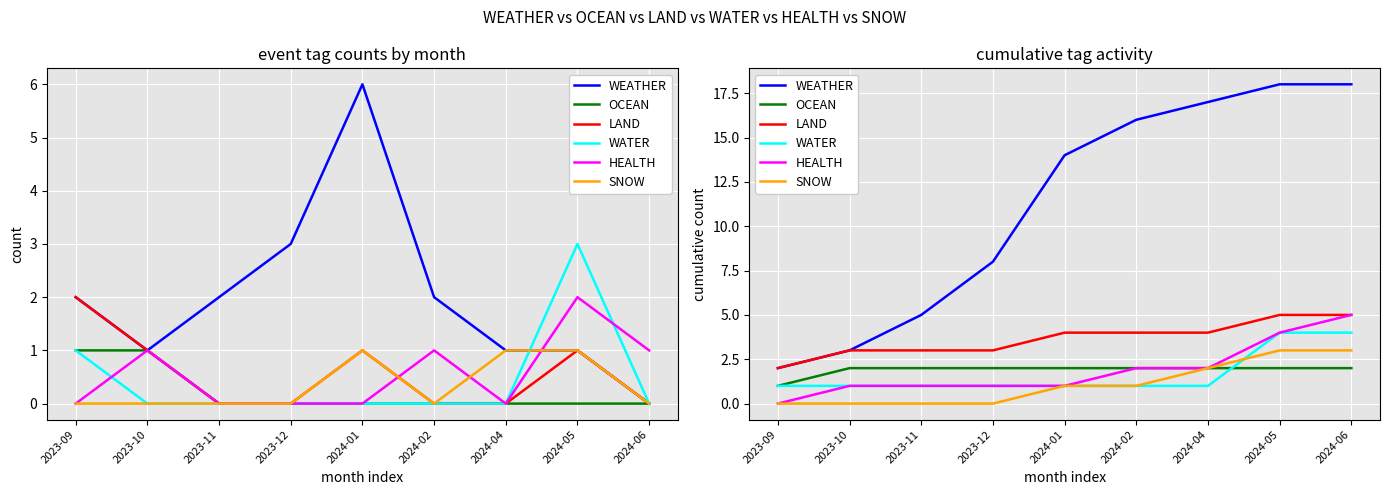

Which series has the widest spread of values?

WEATHER